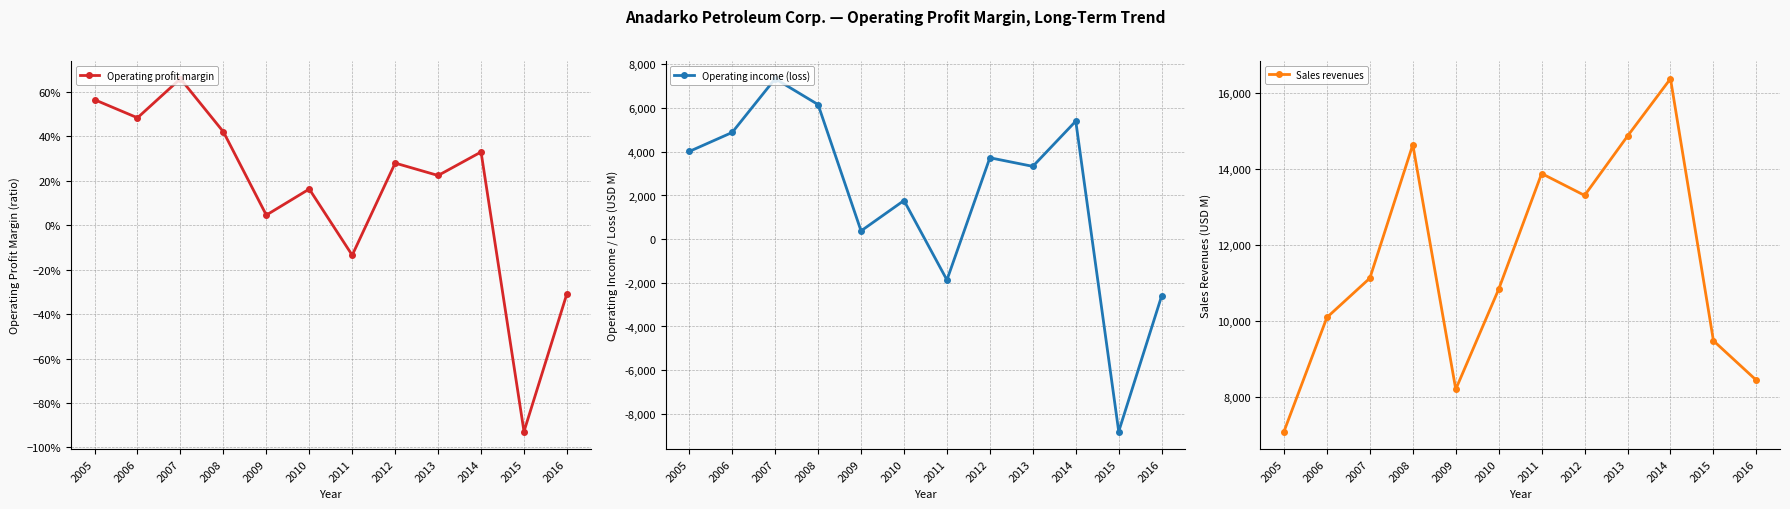

What is the maximum value shown in the chart?

16375.0